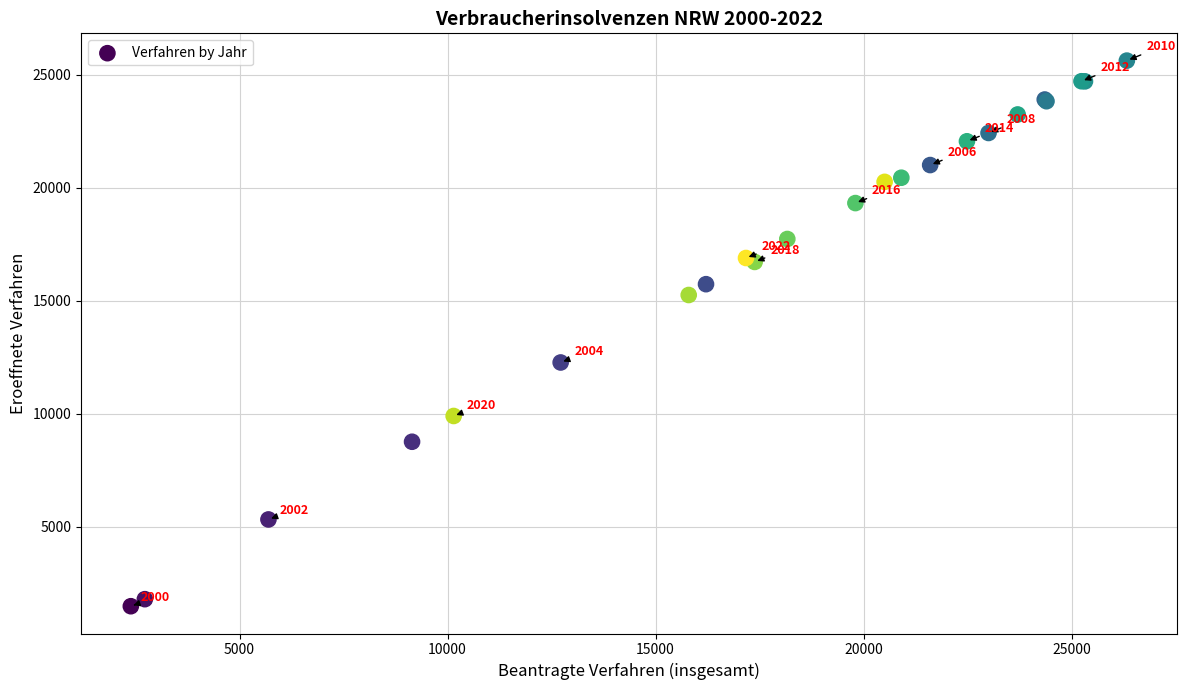

What Y value in the scatter plot is closest to 13553?

12267